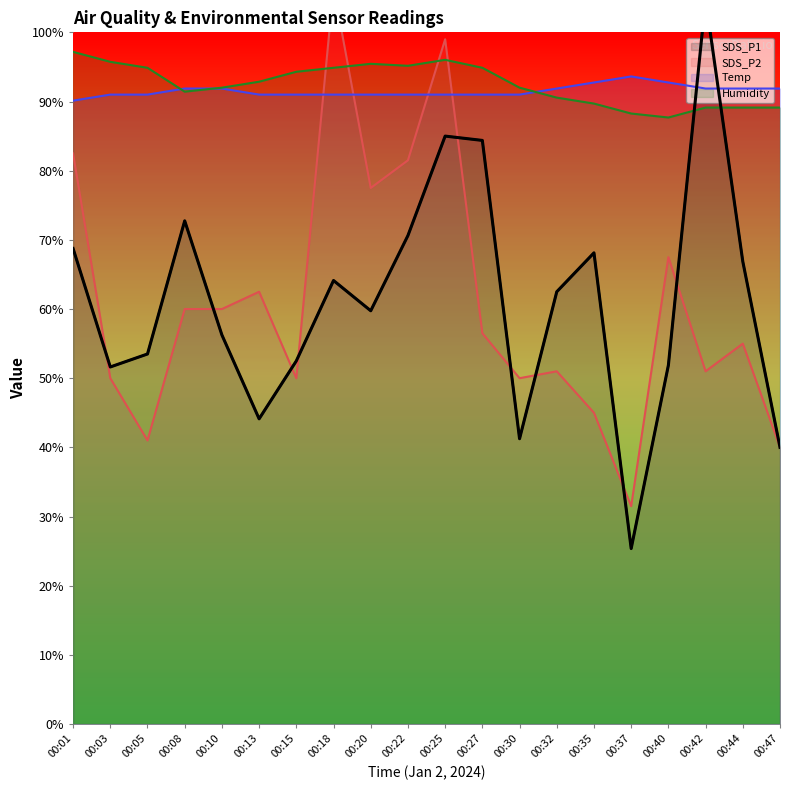

Which has a higher value, 00:20 or 00:25?

00:25